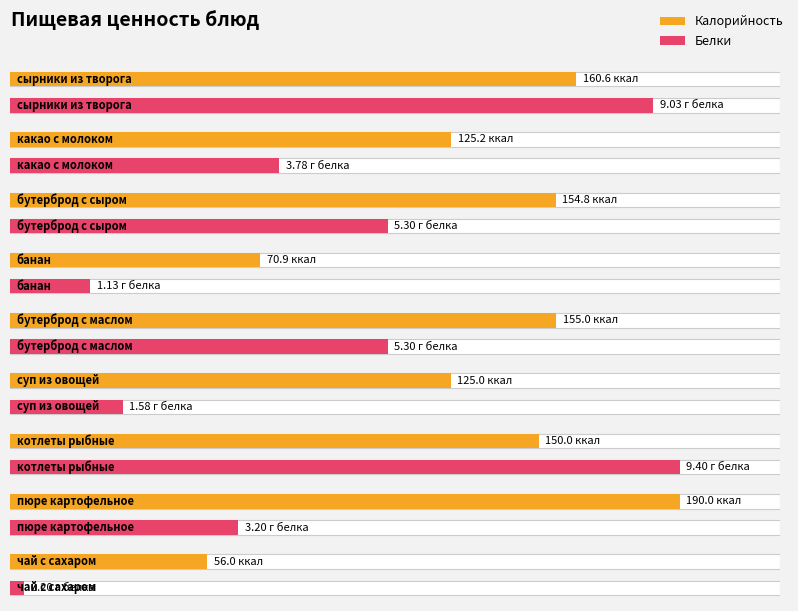

What is the label of the 7th bar from the right?

бутерброд с сыром